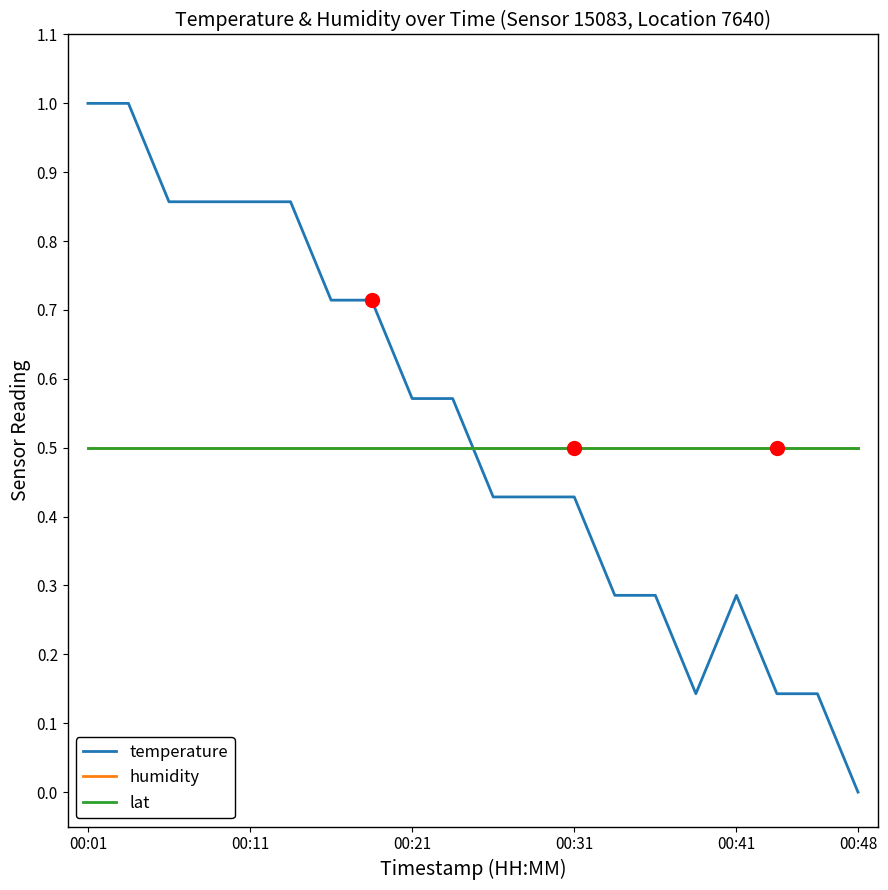

At which category is the sum across all series the highest?

00:01